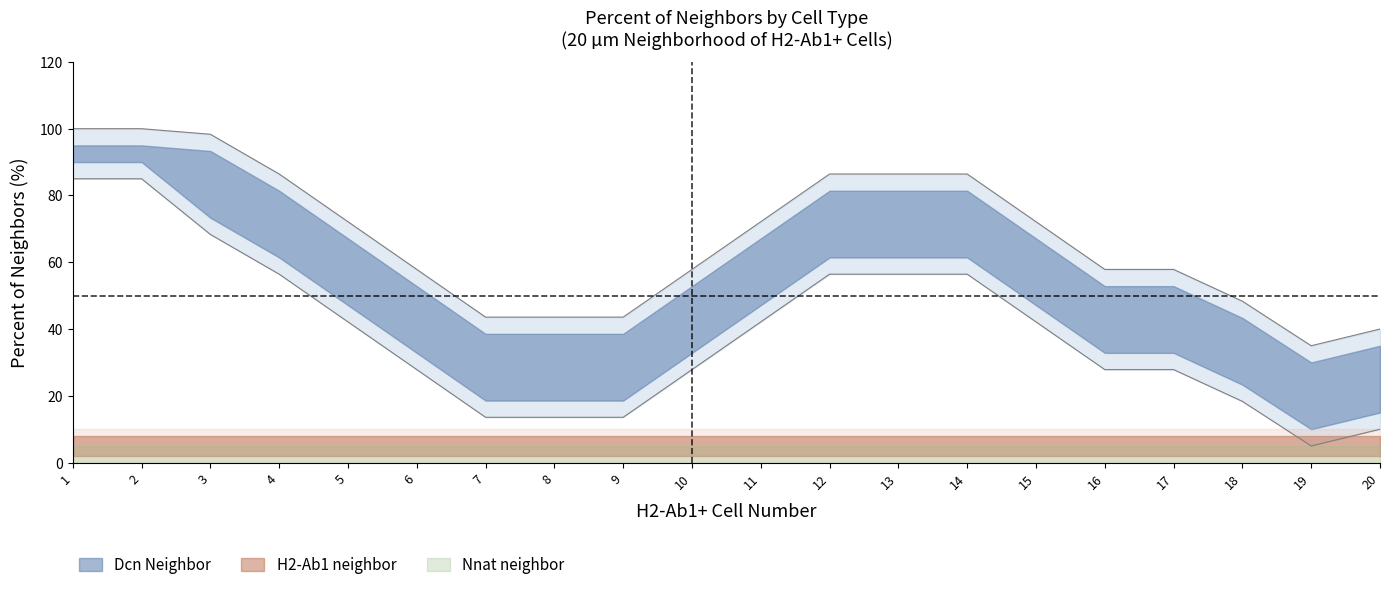

True or false: Nnat neighbor and H2-Ab1 neighbor cross at least once.

False